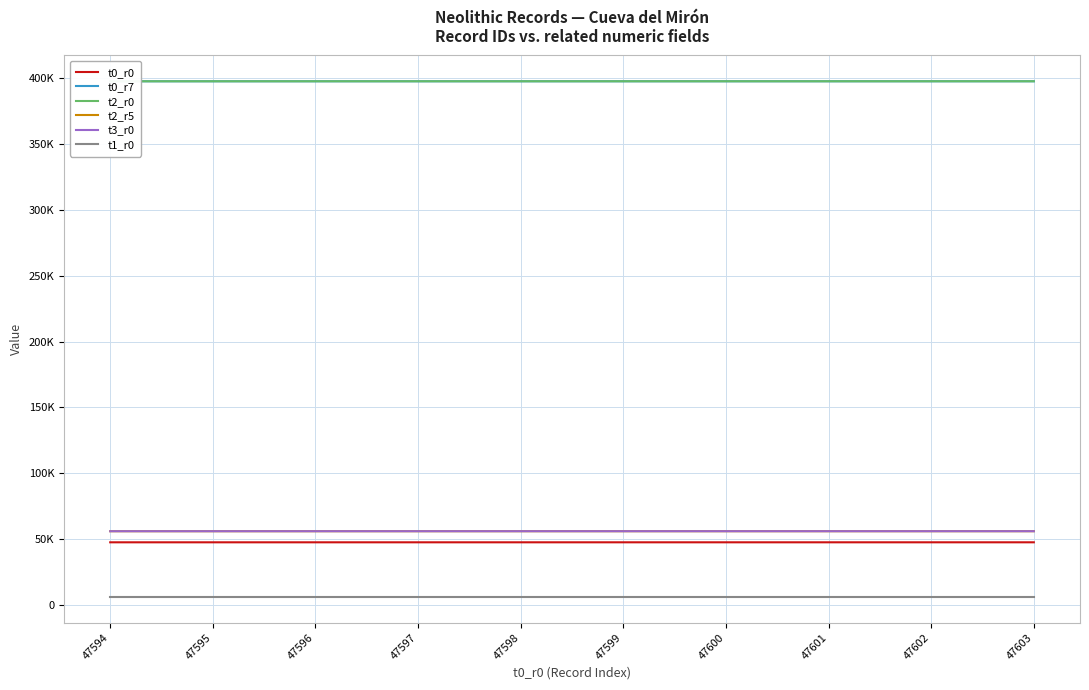

True or false: t3_r0 and t0_r0 intersect in this chart.

False